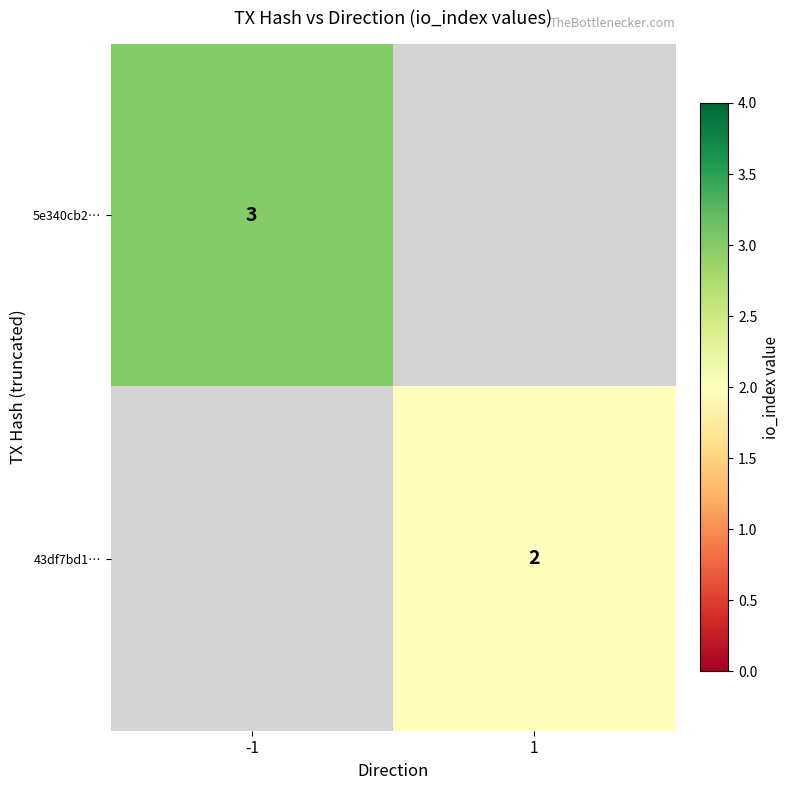

The value of 5e340cb2… at -1 is 5. True or false?

False